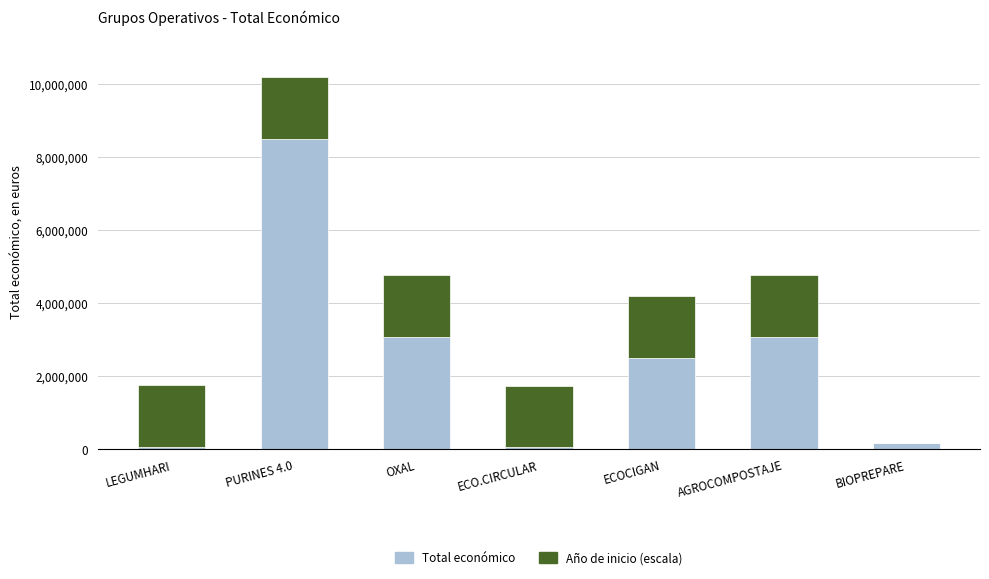

Does the chart contain stacked bars?

Yes